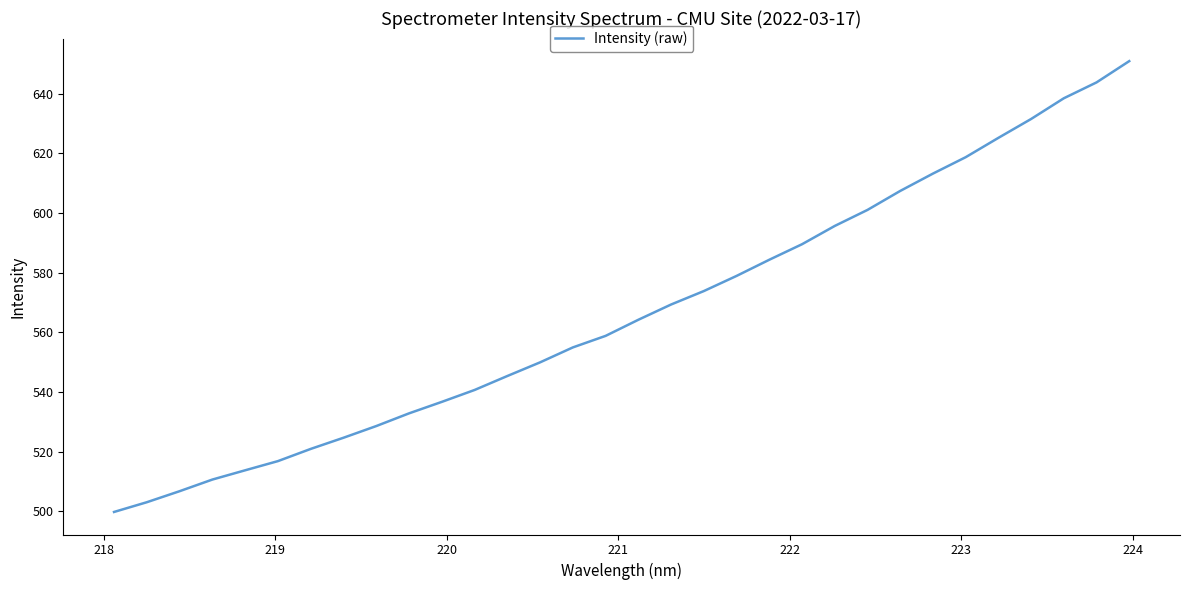

What is the difference between the second highest and minimum values?

144.1